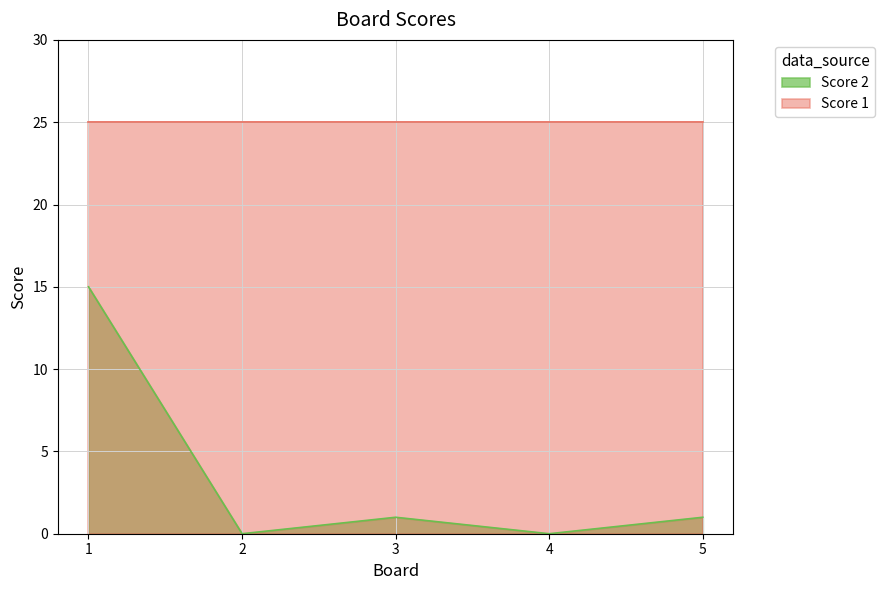

List the labels in order of value, smallest first.

2, 4, 3, 5, 1